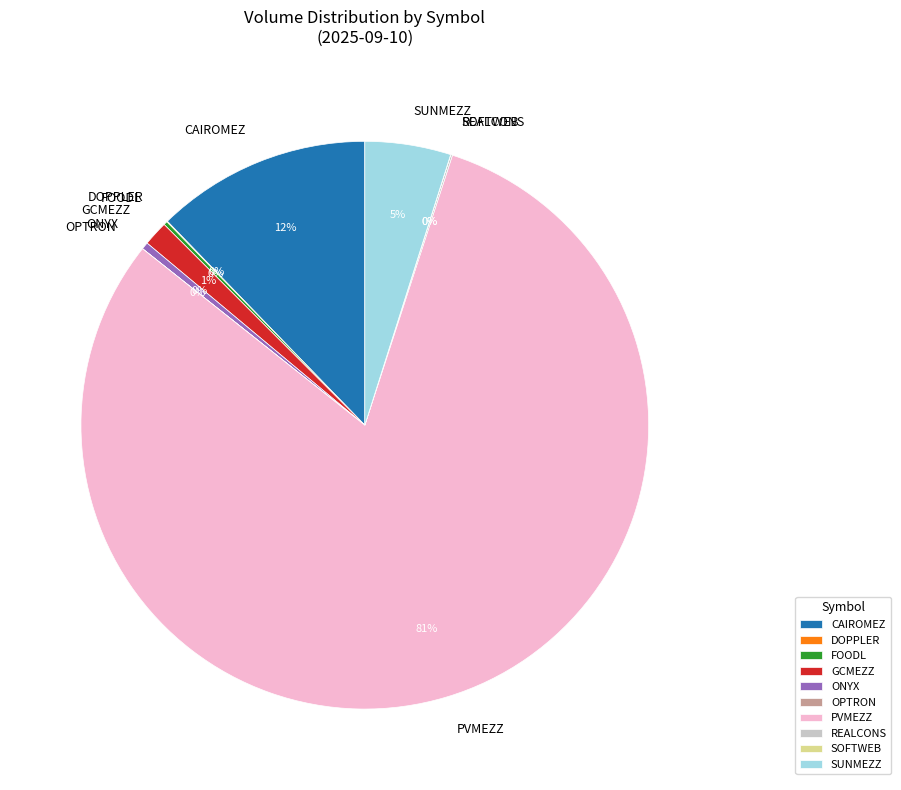

To the nearest percent, what is the average slice percentage?

10%